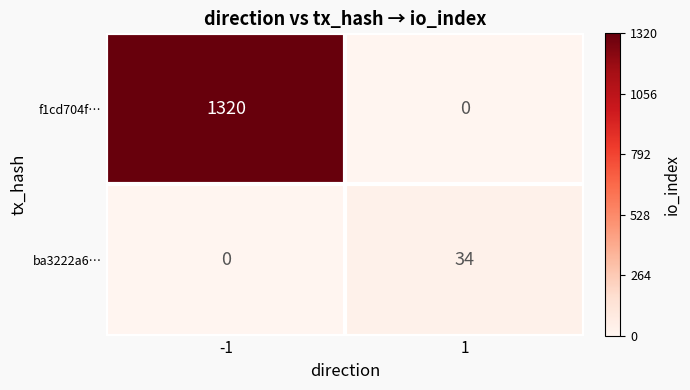

What is the difference between the highest and lowest values at 1?

34